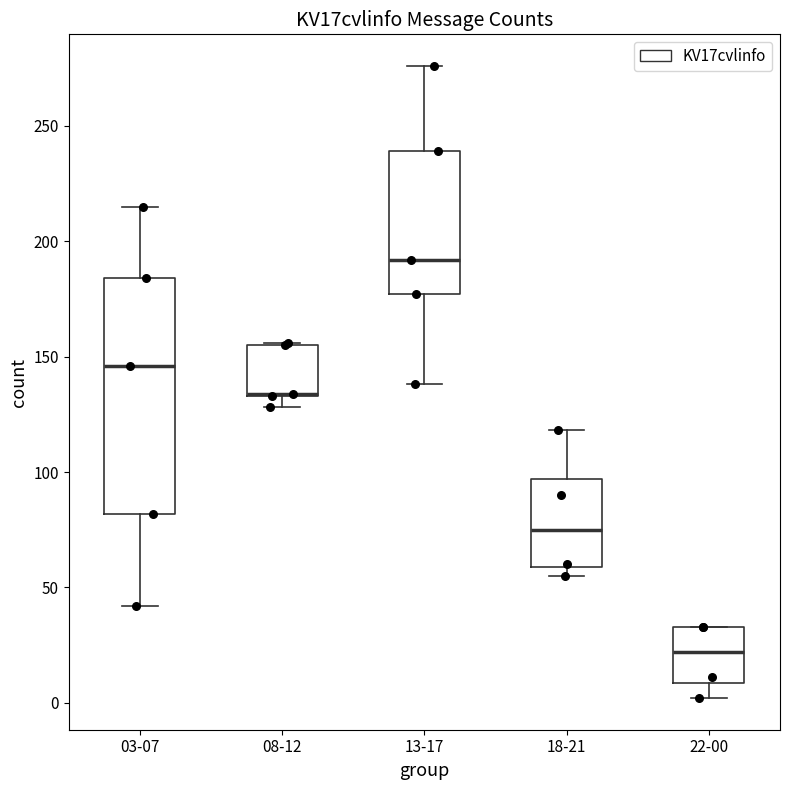

Comparing the boxes themselves (not the whiskers), which one is the tallest?

03-07